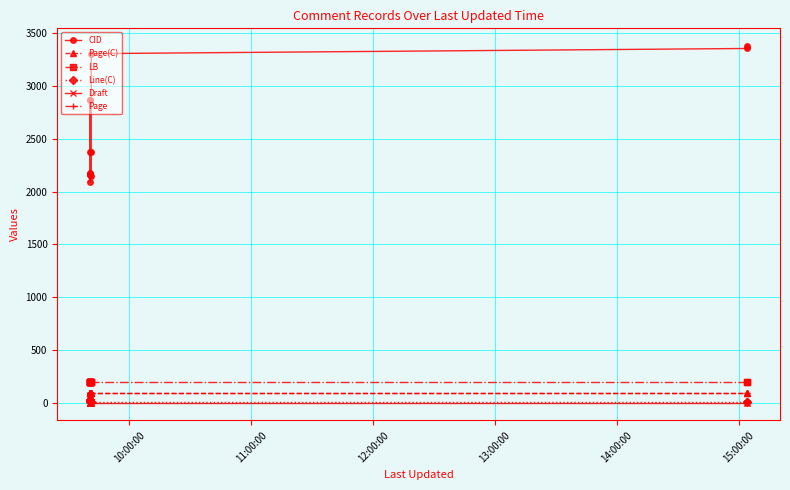

What is the maximum value shown in the chart?

3379